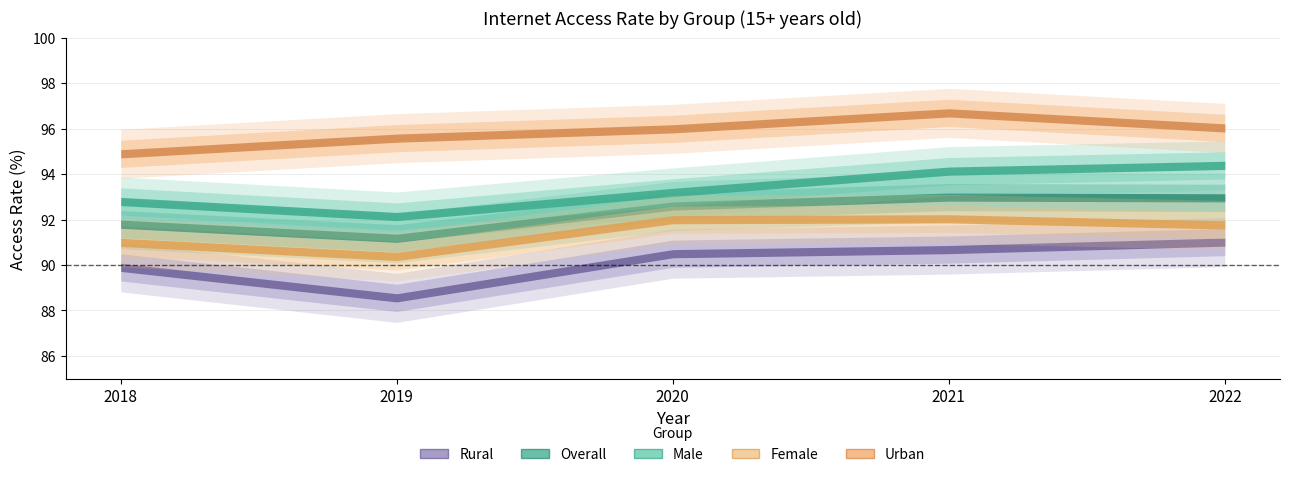

What is the minimum value shown in the chart?

88.6